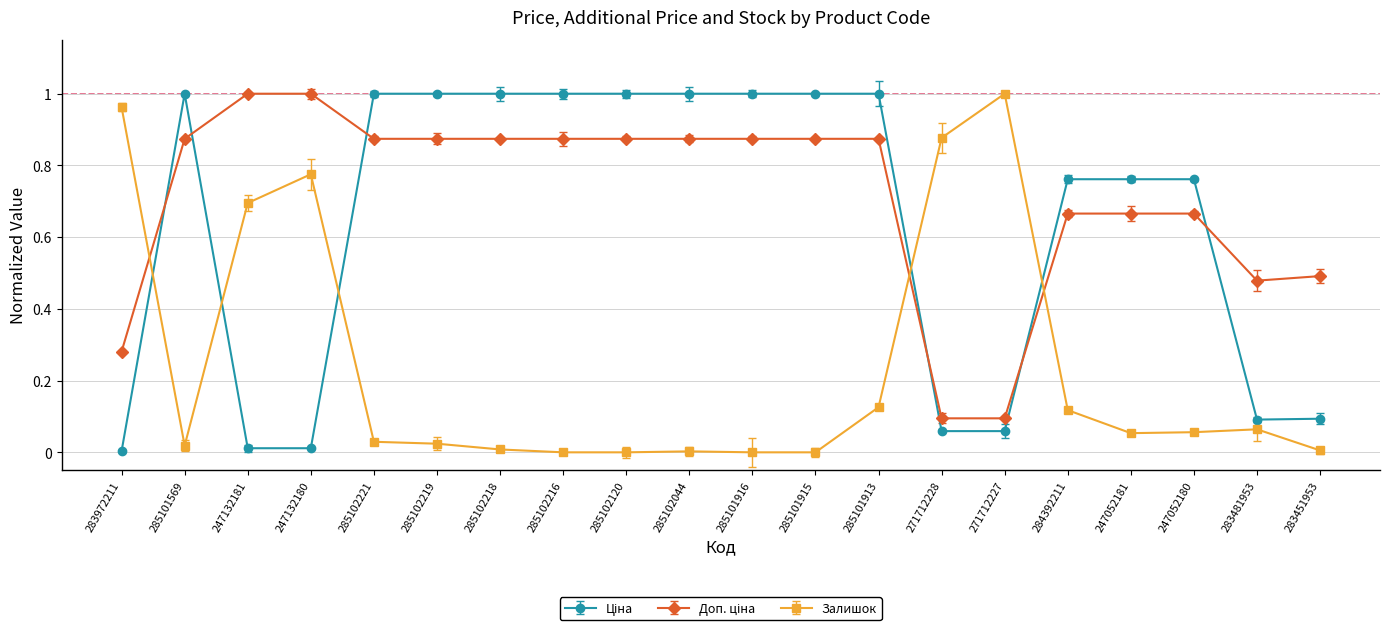

What is the total value across all series at 285101916?

1.9